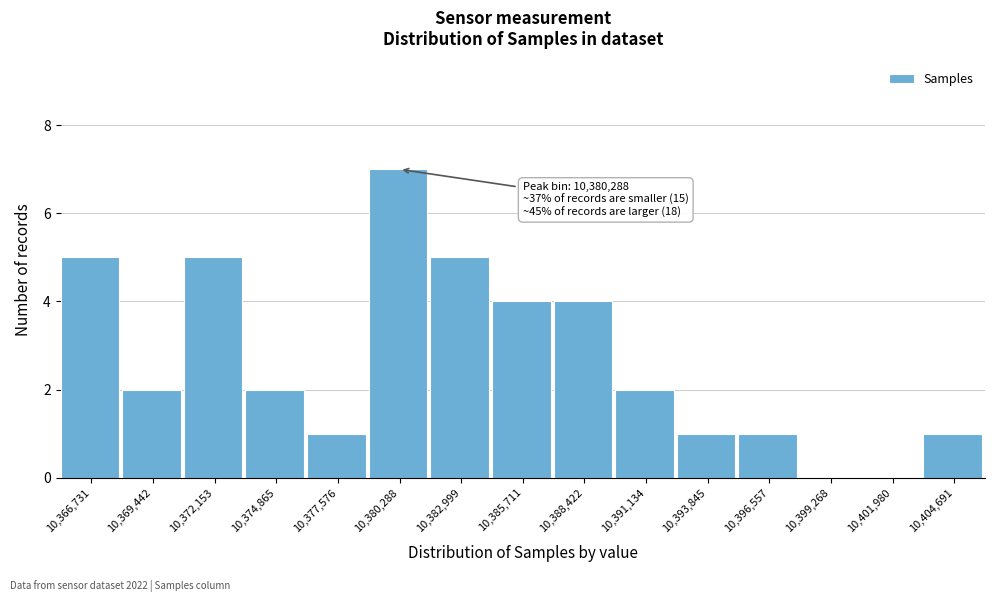

Reading left to right, list all the values displayed in this chart.

10,366,731=5	10,369,442=2	10,372,153=5	10,374,865=2	10,377,576=1	10,380,288=7	10,382,999=5	10,385,711=4	10,388,422=4	10,391,134=2	10,393,845=1	10,396,557=1	10,399,268=0	10,401,980=0	10,404,691=1